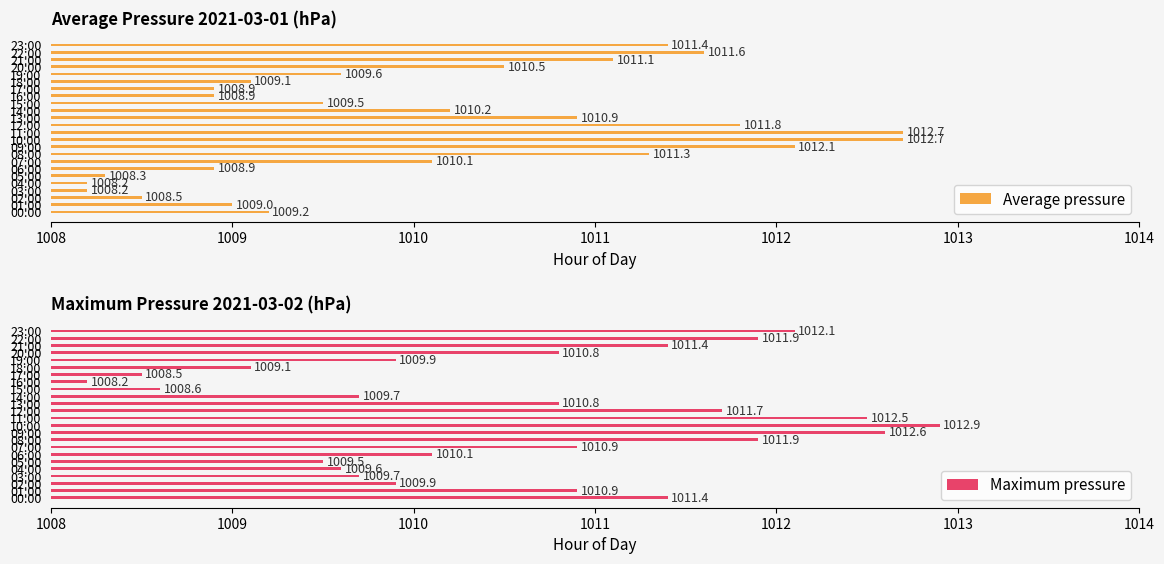

What is the average value of the Maximum pressure series?

1010.6